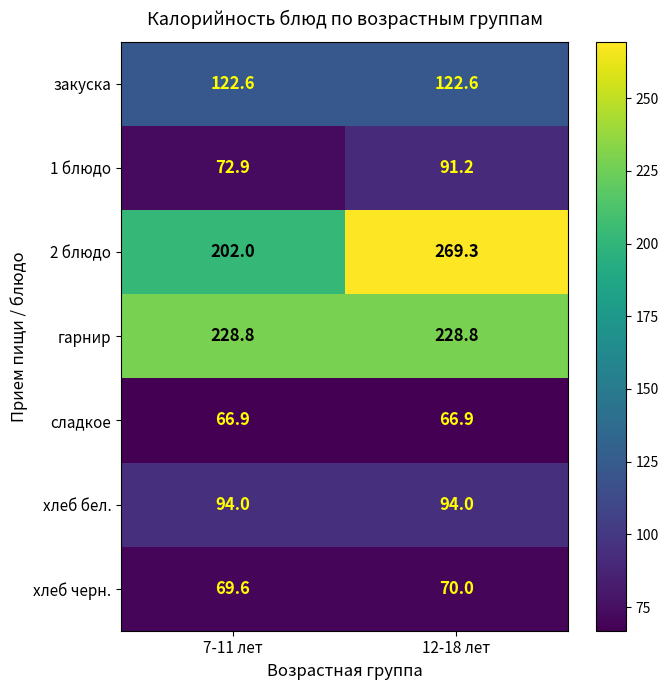

What is the smallest value displayed?

66.9